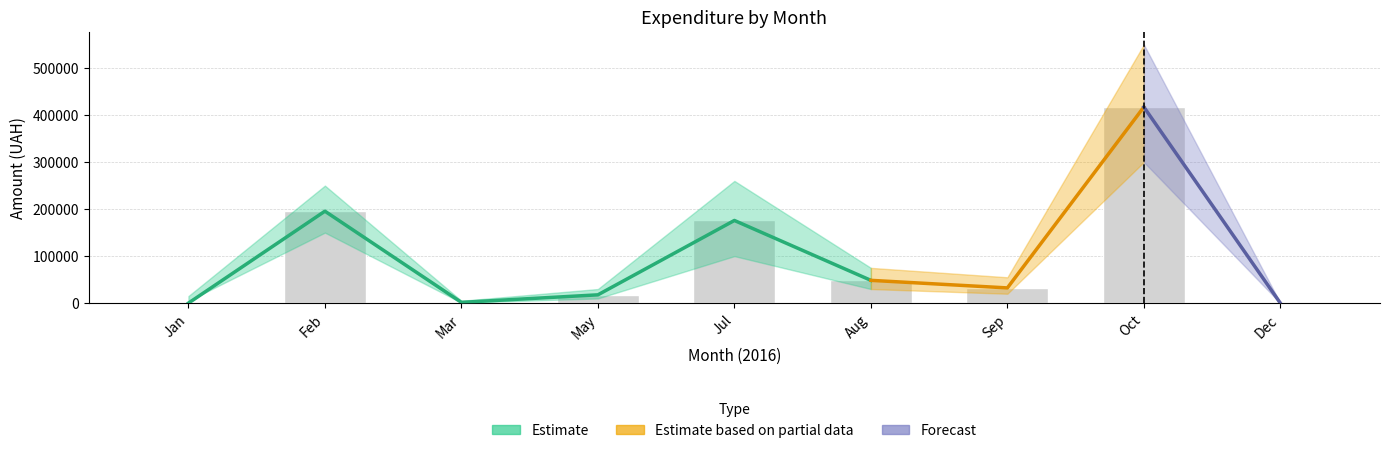

Where is the data nearest to the value 208565?

Feb